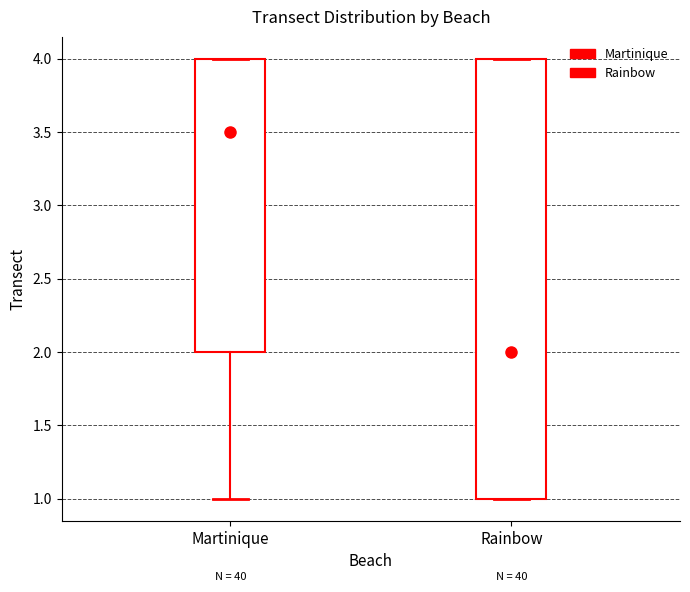

Comparing the boxes themselves (not the whiskers), which one is the tallest?

Rainbow